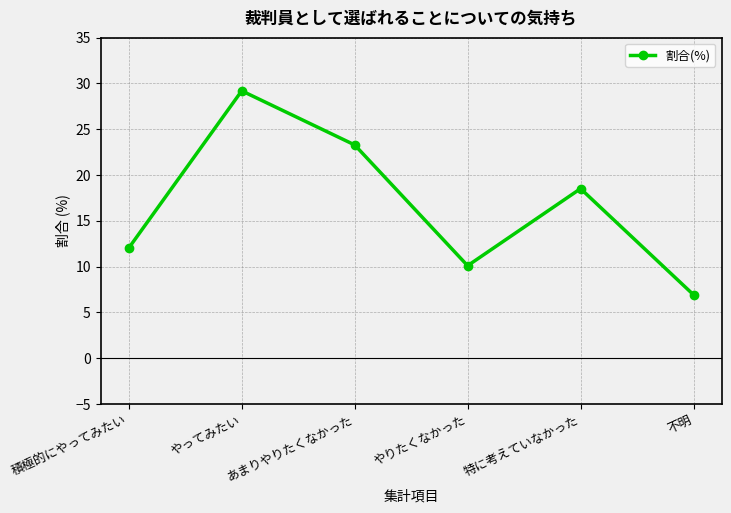

List the labels in order of value, largest first.

やってみたい, あまりやりたくなかった, 特に考えていなかった, 積極的にやってみたい, やりたくなかった, 不明